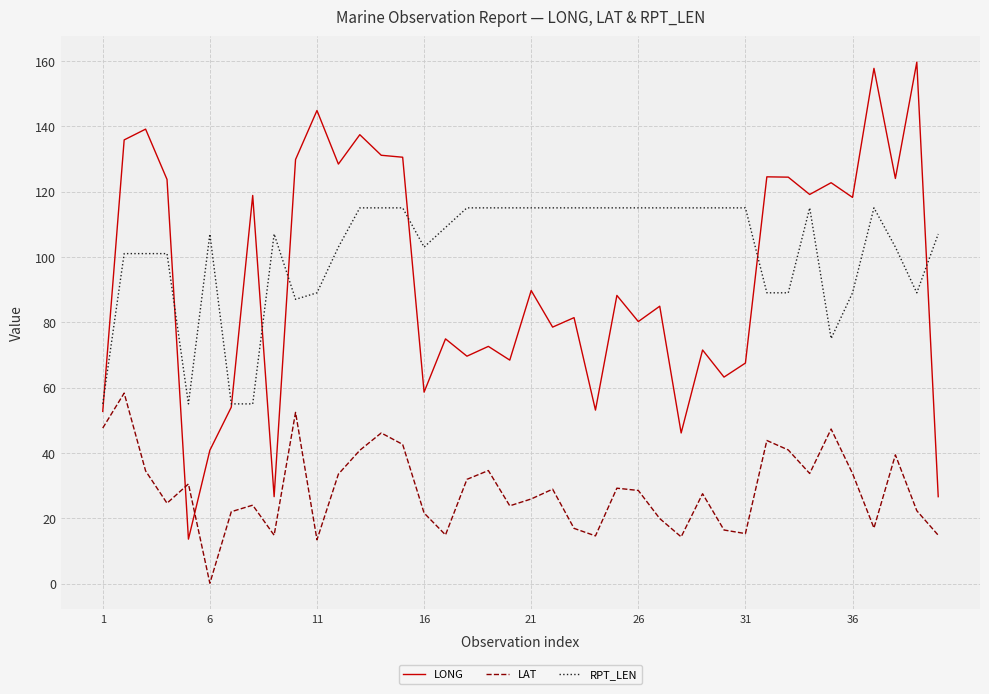

List the series in order of their peak value, highest first.

LONG, RPT_LEN, LAT